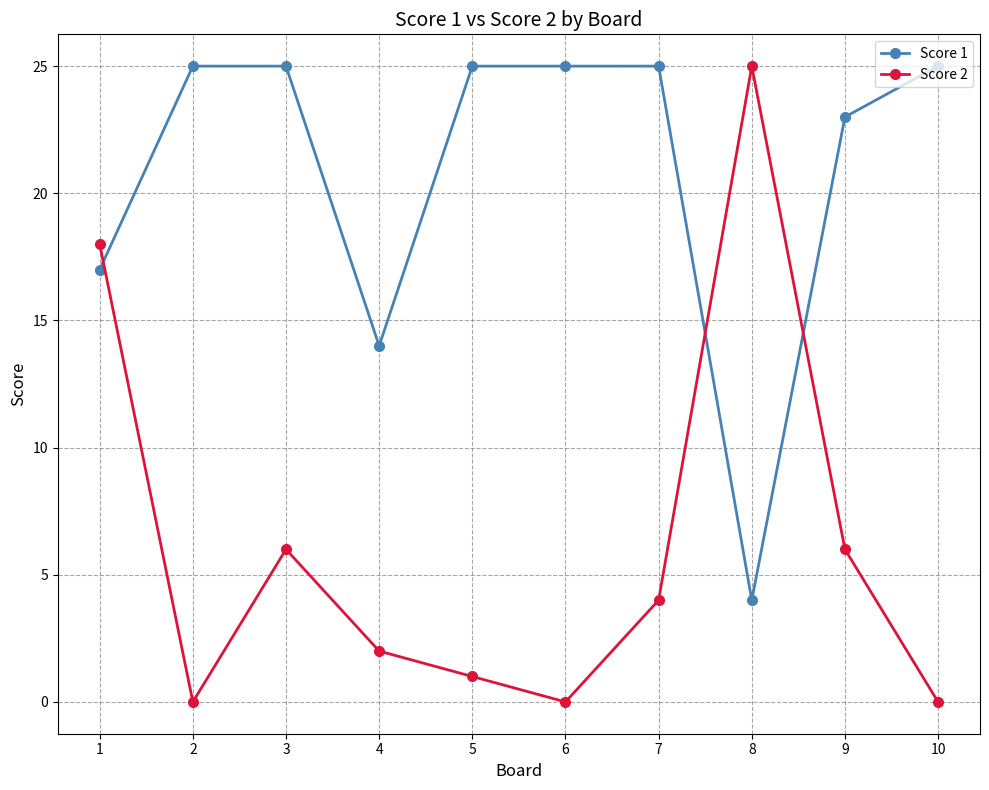

What is the difference between the highest and lowest values at 10?

25